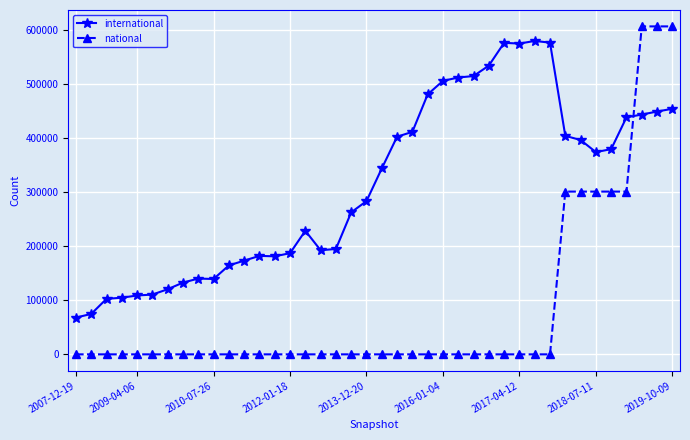

What is the difference between the second highest and minimum values in the national series?

606691